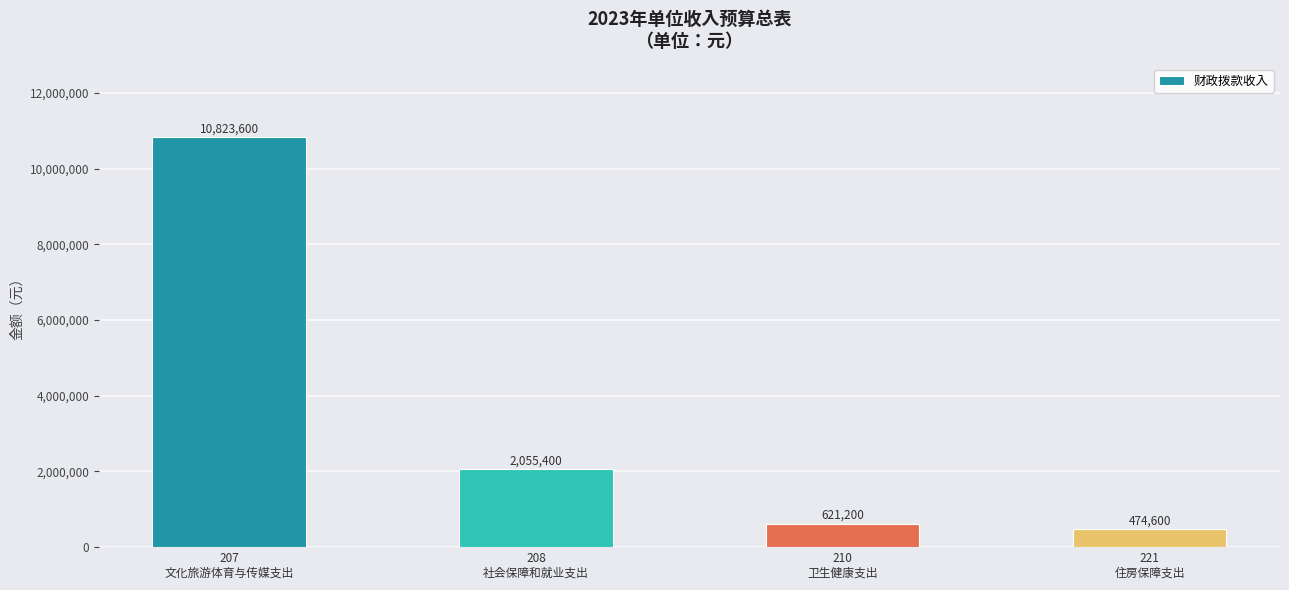

Rank the categories by value from highest to lowest.

207
文化旅游体育与传媒支出, 208
社会保障和就业支出, 210
卫生健康支出, 221
住房保障支出